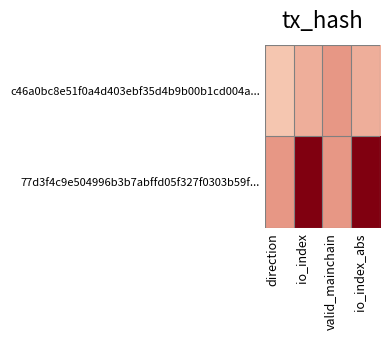

List the series in order of their overall mean, lowest first.

c46a0bc8e51f0a4d403ebf35d4b9b00b1cd004a..., 77d3f4c9e504996b3b7abffd05f327f0303b59f...